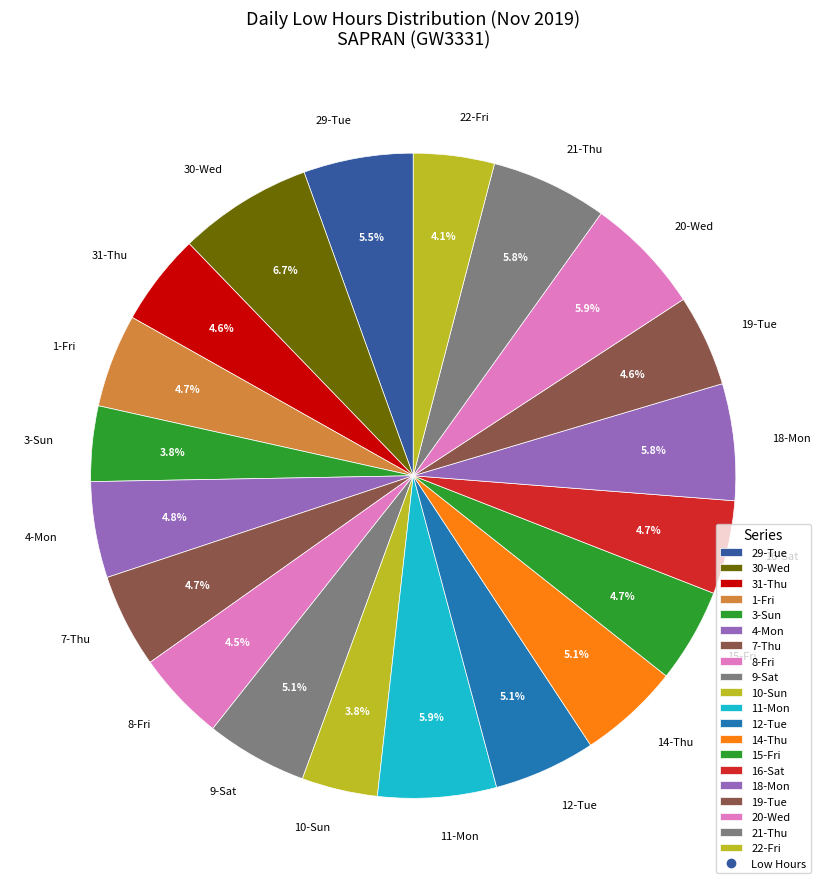

Is it true that 11-Mon is 6% of the pie?

True